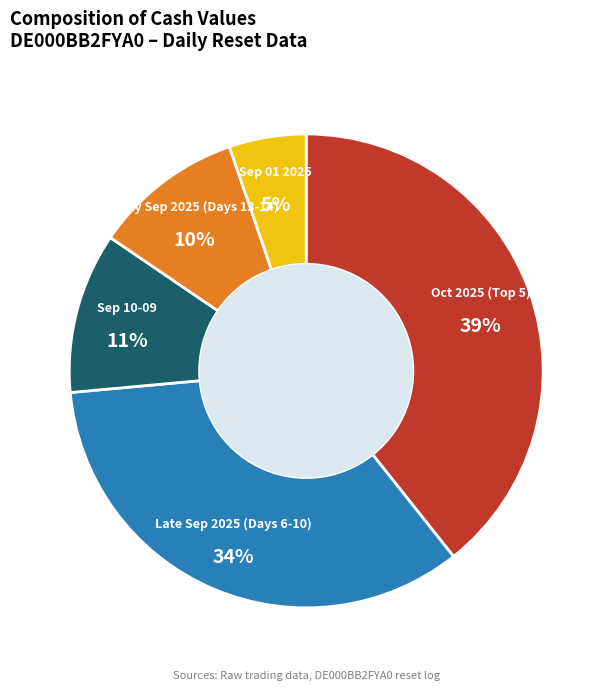

Between Early Sep 2025 (Days 13-14) and Late Sep 2025 (Days 6-10), which is larger?

Late Sep 2025 (Days 6-10)